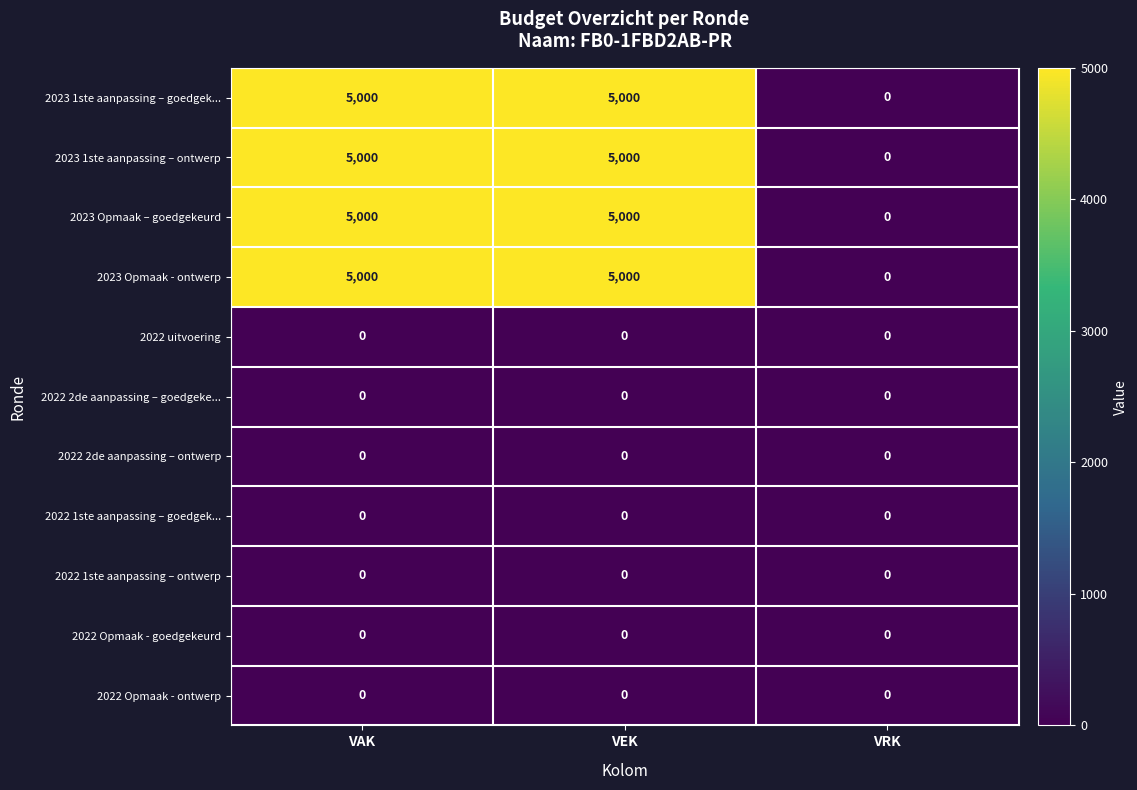

Is the value of 2023 1ste aanpassing – ontwerp at VEK greater than the value of 2022 1ste aanpassing – ontwerp at VAK?

Yes